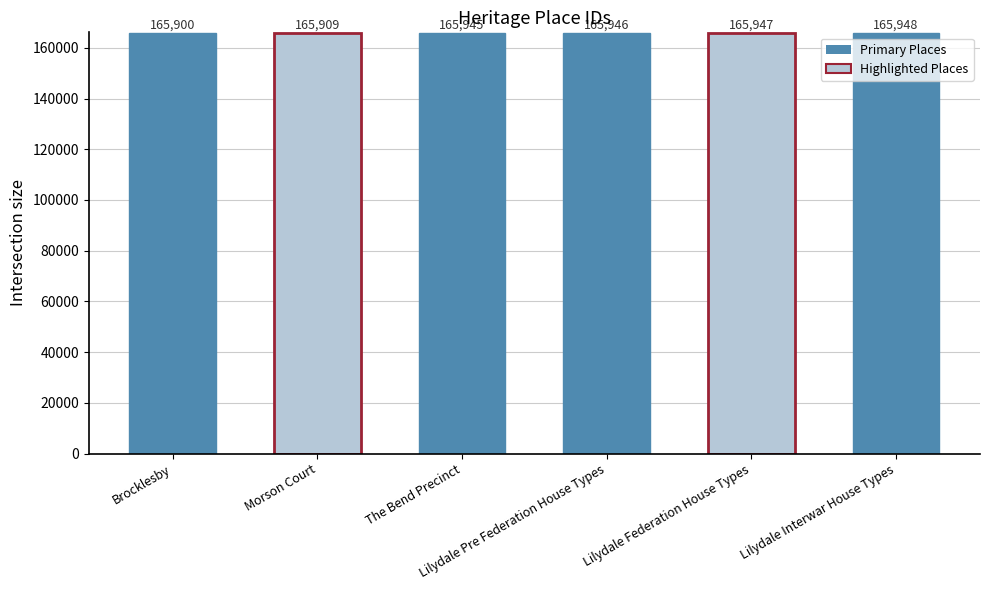

What position from the left is Brocklesby?

1